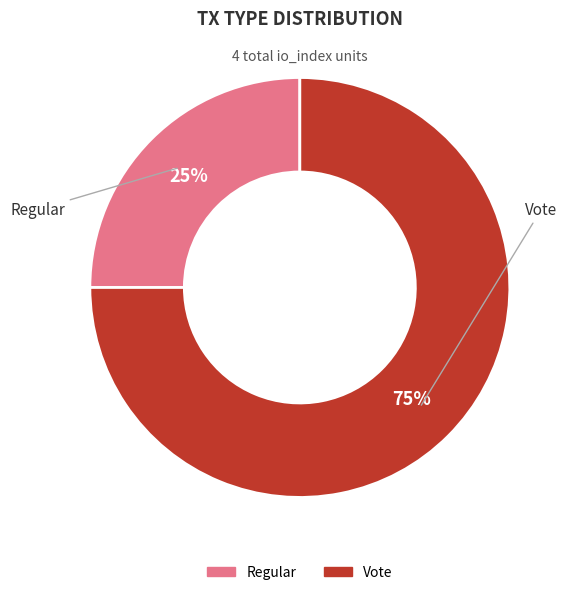

How many segments does this pie chart have?

2